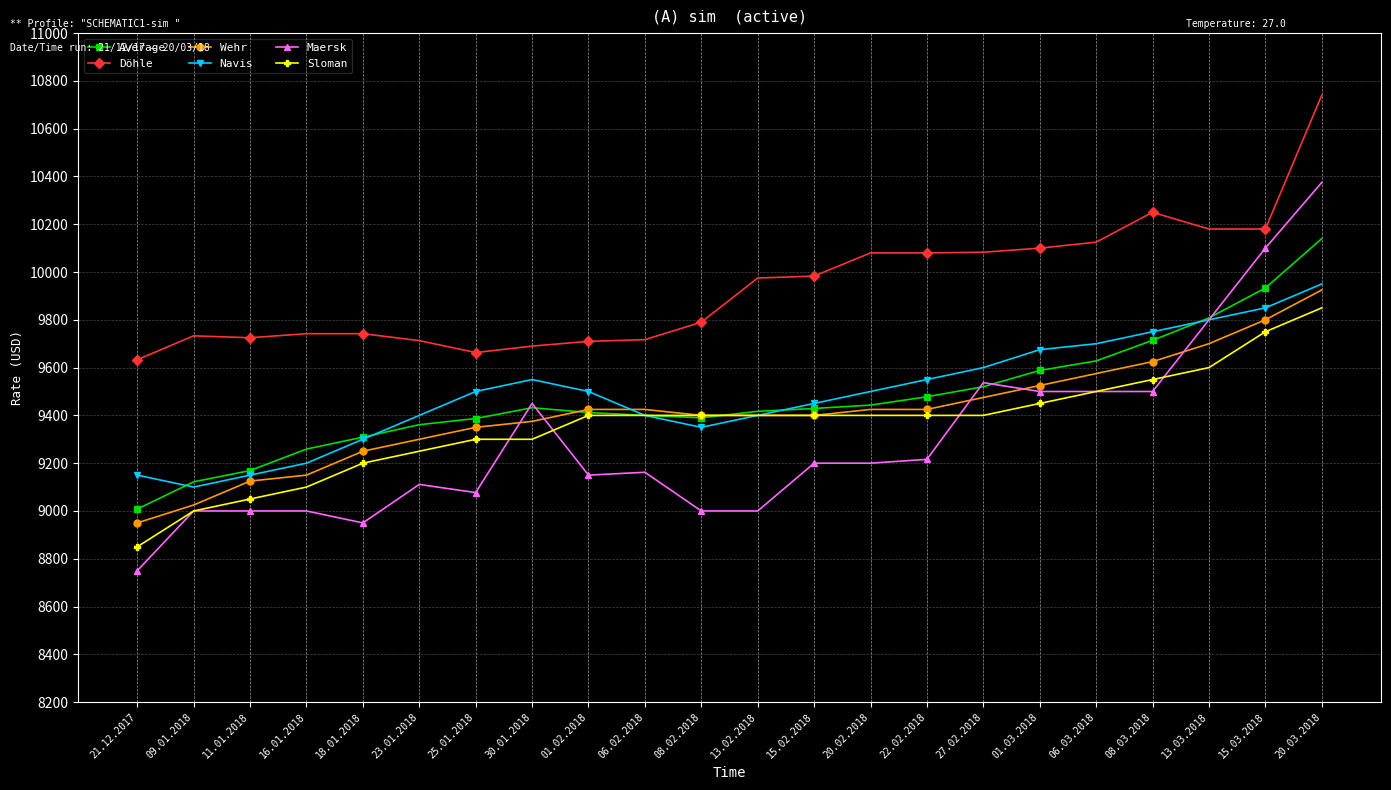

What is the value of the Navis point at the 2nd from the left?

9100